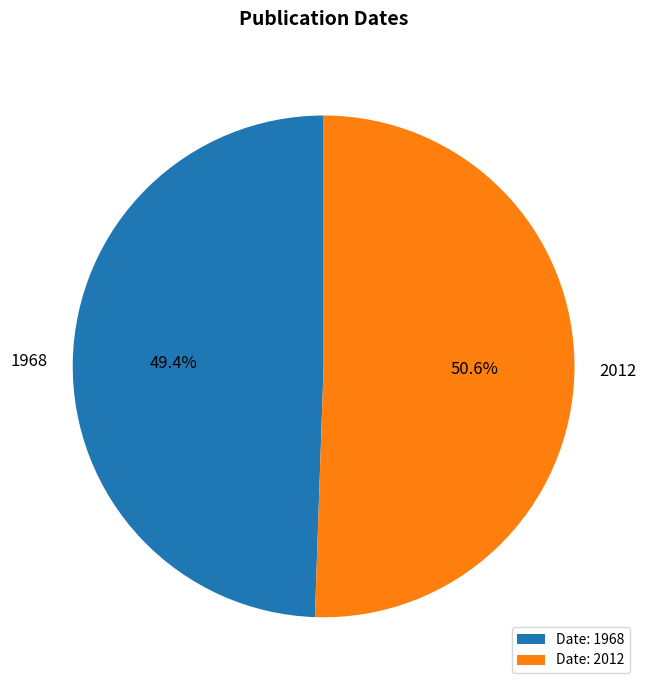

Approximately how many times larger is the value at 1968 compared to 2012?

1.0